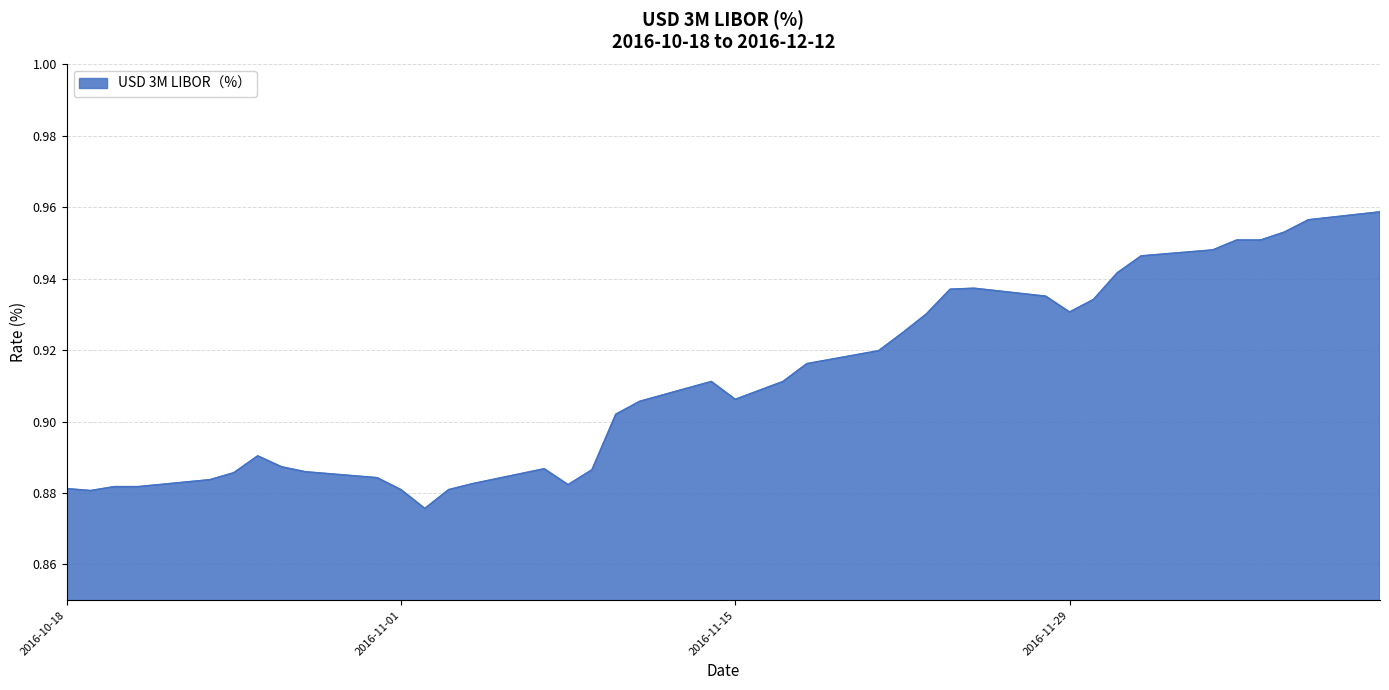

Is this an area chart (filled region under the line)?

Yes